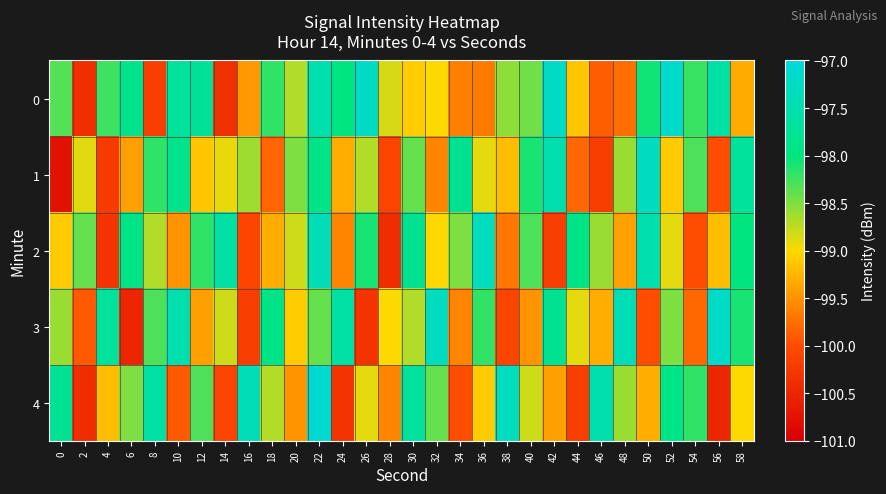

Reading left to right, what are all the values shown in this chart?

0: 0=-98.3	2=-100.4	4=-98.2	6=-97.9	8=-100.2	10=-97.7	12=-97.7	14=-100.4	16=-99.5	18=-98.2	20=-98.7	22=-97.5	24=-98.0	26=-97.2	28=-98.8	30=-99.1	32=-99.0	34=-99.6	36=-99.7	38=-98.6	40=-98.4	42=-97.2	44=-99.1	46=-99.9	48=-99.8	50=-98.1	52=-97.2	54=-98.2	56=-97.6	58=-99.3
1: 0=-100.8	2=-98.9	4=-100.2	6=-99.4	8=-98.2	10=-97.9	12=-99.1	14=-98.9	16=-98.6	18=-99.8	20=-98.5	22=-97.9	24=-99.3	26=-98.7	28=-100.1	30=-98.4	32=-99.6	34=-97.8	36=-98.9	38=-99.2	40=-98.1	42=-97.5	44=-99.8	46=-100.2	48=-98.6	50=-97.3	52=-99.1	54=-98.3	56=-100.0	58=-97.7
2: 0=-99.1	2=-98.4	4=-100.3	6=-97.9	8=-98.7	10=-99.5	12=-98.2	14=-97.6	16=-100.1	18=-99.3	20=-98.8	22=-97.4	24=-99.6	26=-98.1	28=-100.4	30=-97.8	32=-99.0	34=-98.5	36=-97.3	38=-99.7	40=-98.3	42=-100.2	44=-97.9	46=-98.6	48=-99.4	50=-97.5	52=-98.9	54=-100.0	56=-99.2	58=-98.0
3: 0=-98.6	2=-99.9	4=-97.7	6=-100.5	8=-98.3	10=-97.5	12=-99.4	14=-98.8	16=-100.2	18=-97.9	20=-99.1	22=-98.4	24=-97.6	26=-100.3	28=-99.0	30=-98.7	32=-97.3	34=-99.6	36=-98.2	38=-100.1	40=-99.5	42=-97.8	44=-98.9	46=-99.3	48=-97.4	50=-100.0	52=-98.5	54=-99.8	56=-97.2	58=-98.1
4: 0=-97.8	2=-100.4	4=-99.2	6=-98.5	8=-97.6	10=-99.9	12=-98.3	14=-100.1	16=-97.4	18=-98.7	20=-99.5	22=-97.1	24=-100.3	26=-98.9	28=-99.6	30=-97.7	32=-98.4	34=-100.0	36=-99.1	38=-97.3	40=-98.8	42=-99.4	44=-100.2	46=-97.5	48=-98.6	50=-99.3	52=-97.9	54=-98.2	56=-100.5	58=-99.0